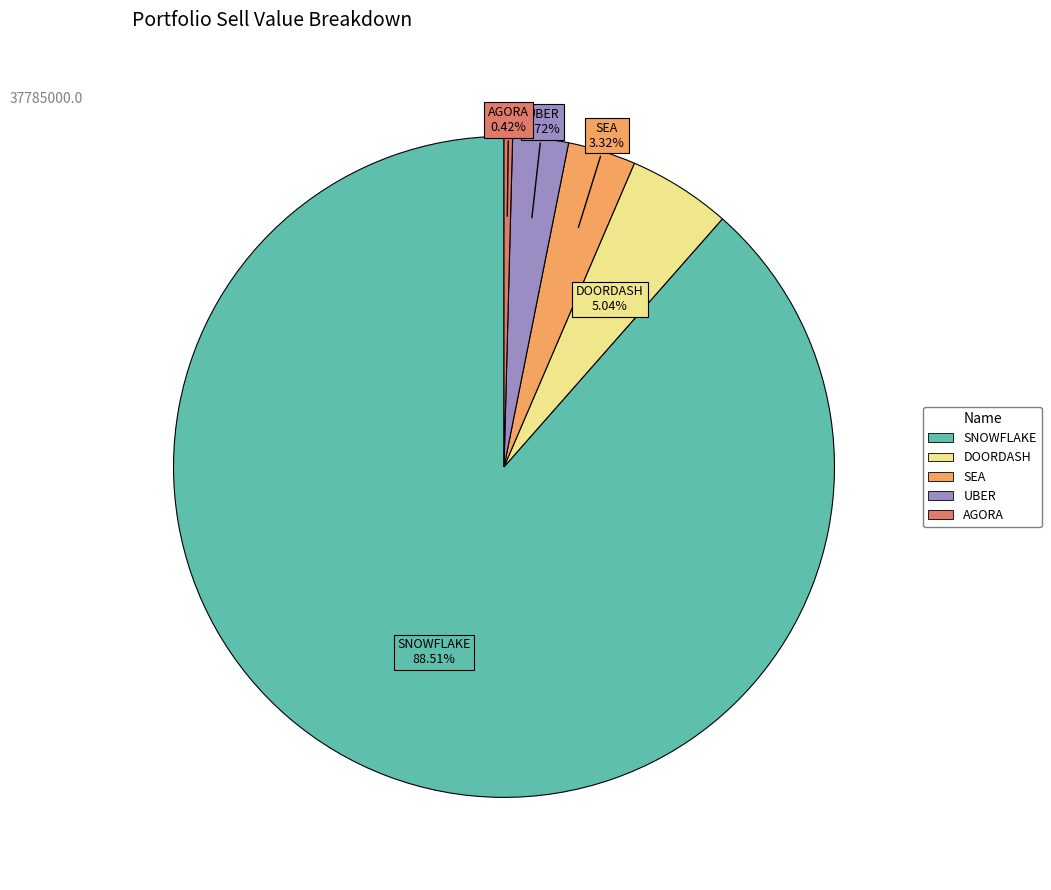

Does any single category account for the majority?

Yes